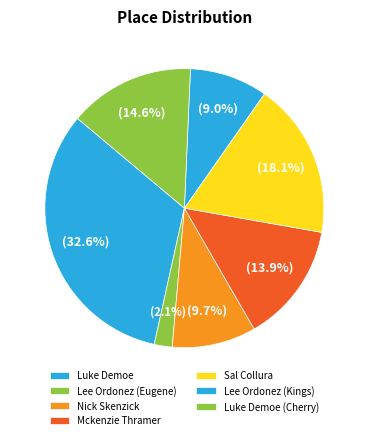

How many segments does this pie chart have?

7